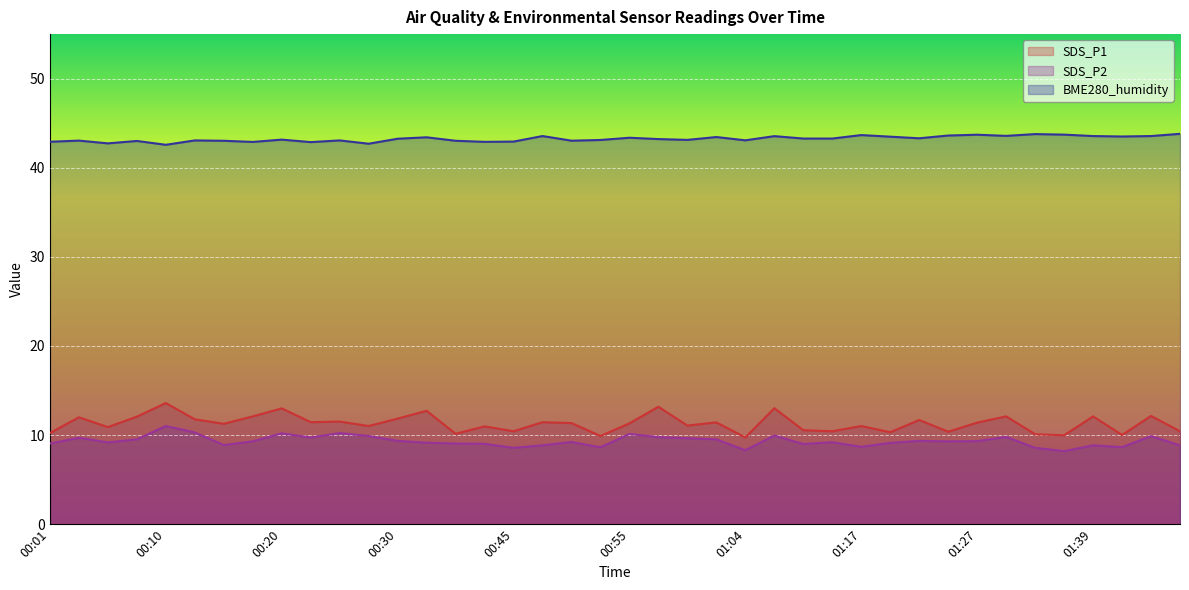

How many data points in SDS_P2 are less than 9?

11